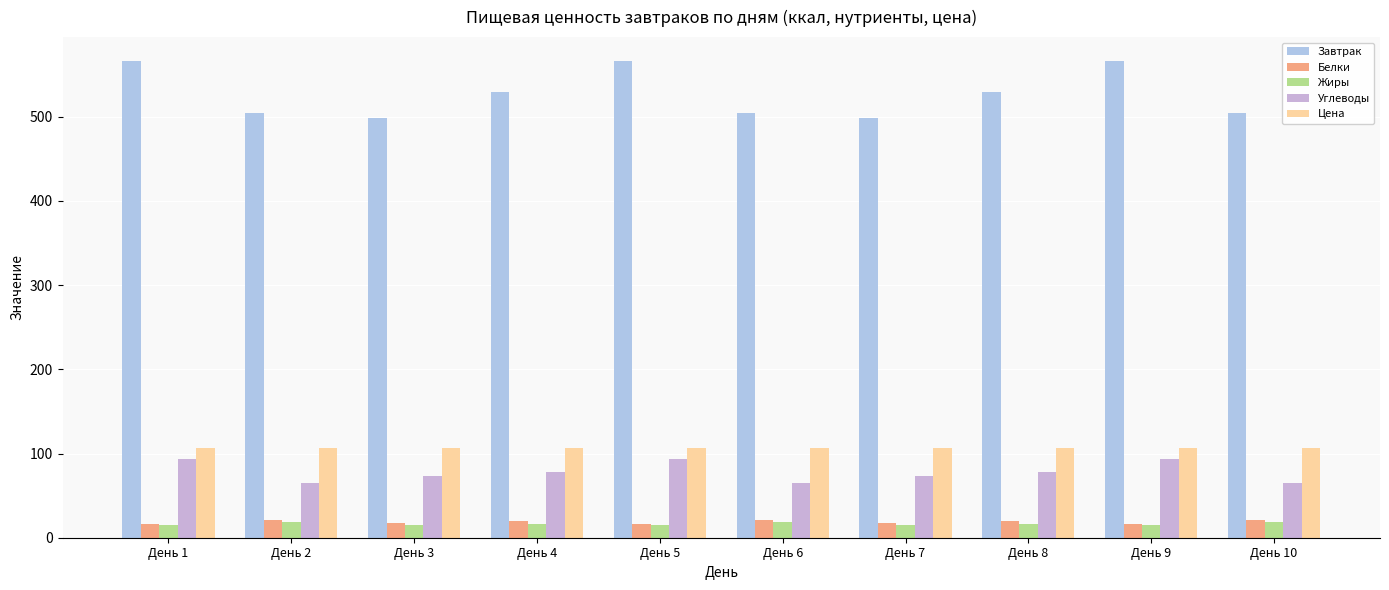

What is the average value of the Жиры series?

16.4